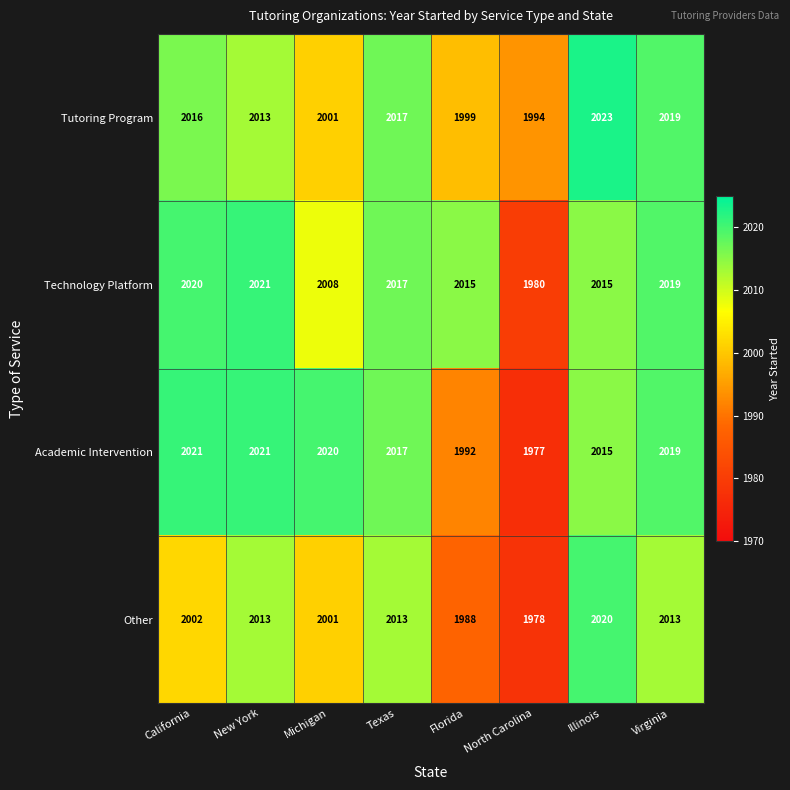

What is the difference between the Technology Platform values at California and Michigan?

12